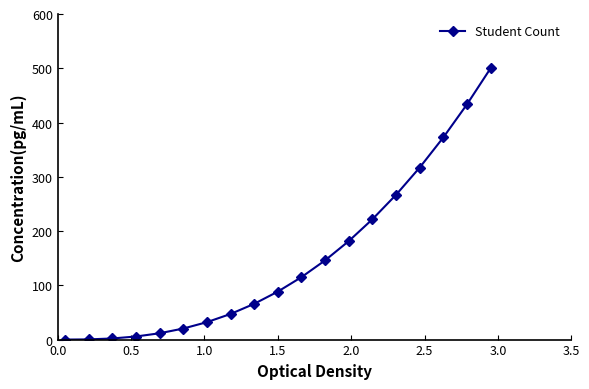

What is the difference between the maximum and minimum values?

500.0